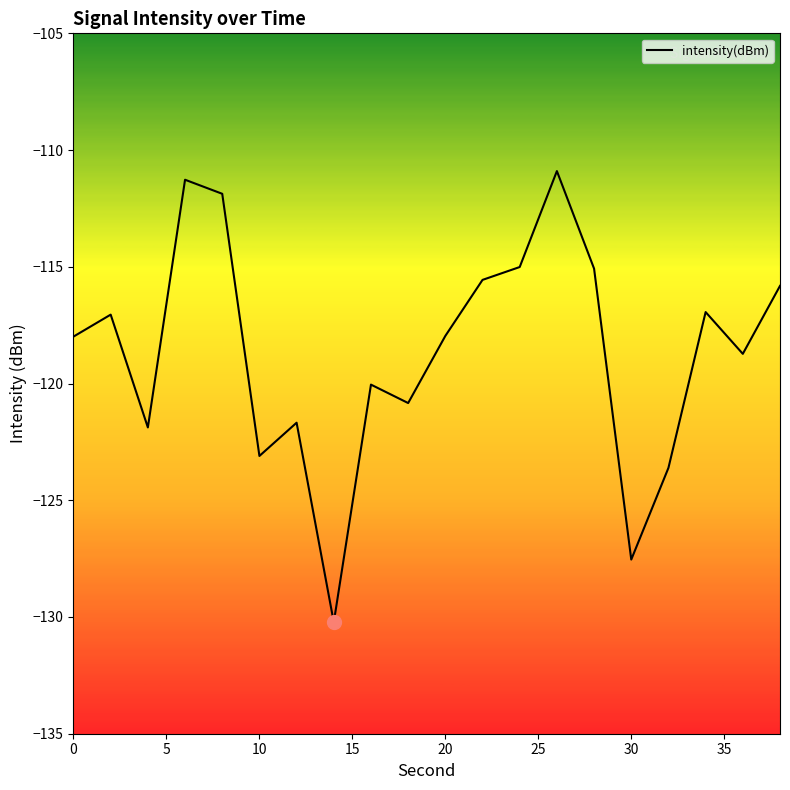

What is the maximum value shown in the chart?

-110.9